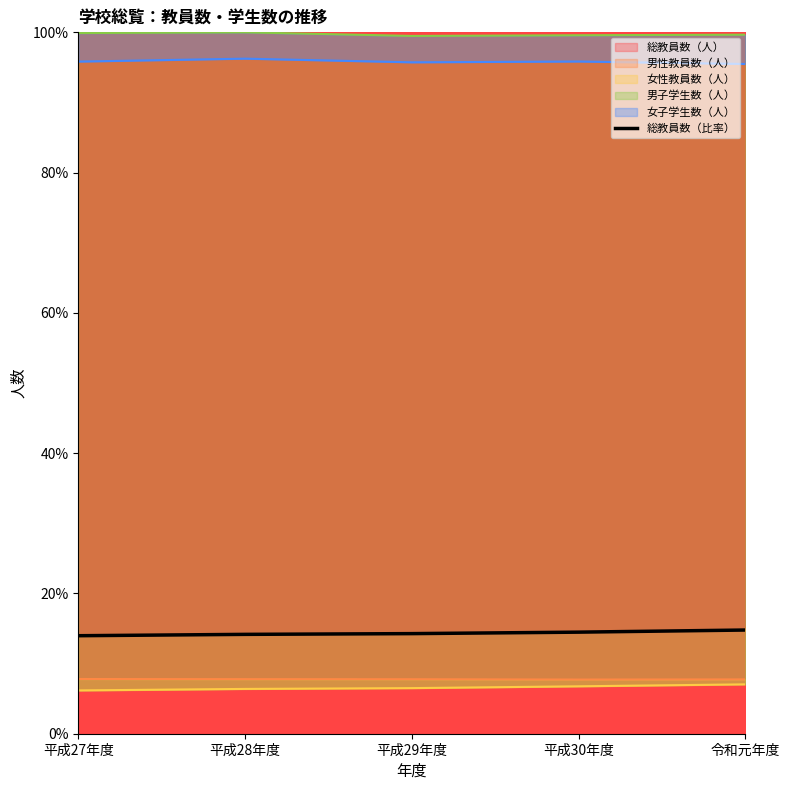

Is it true that the value at 平成28年度 is 7.5?

False